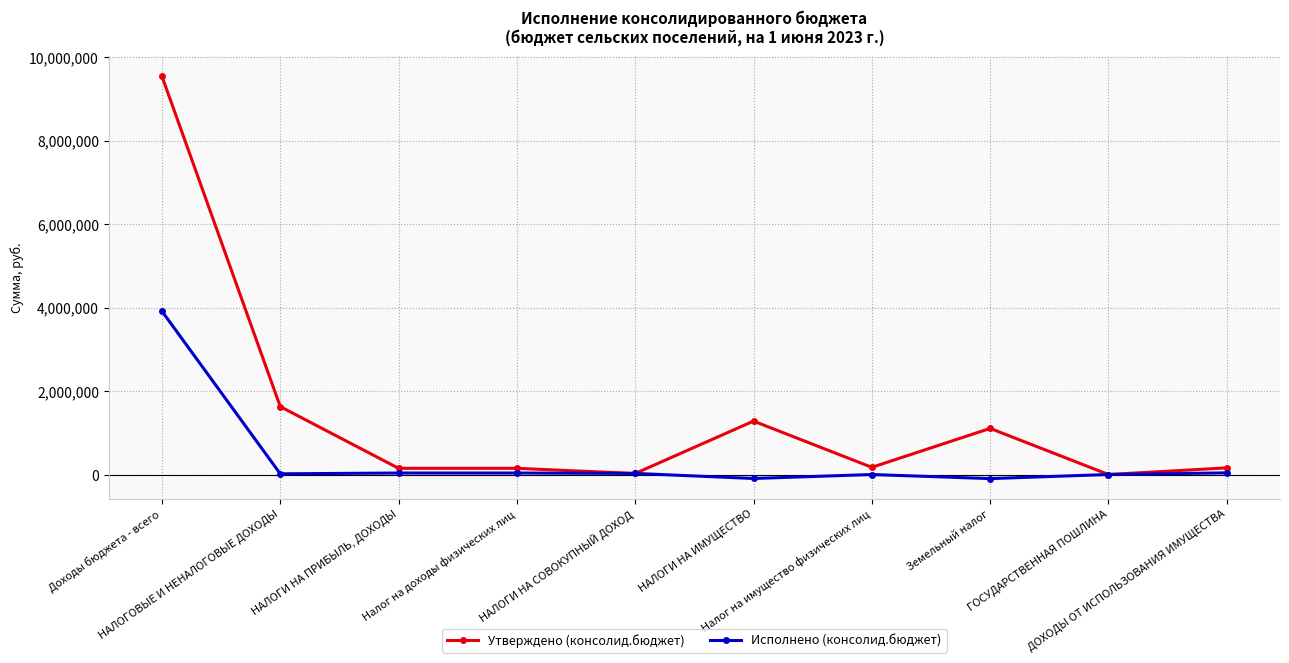

What is the difference between the second highest and second lowest values in the Утверждено (консолид.бюджет) series?

1600600.0